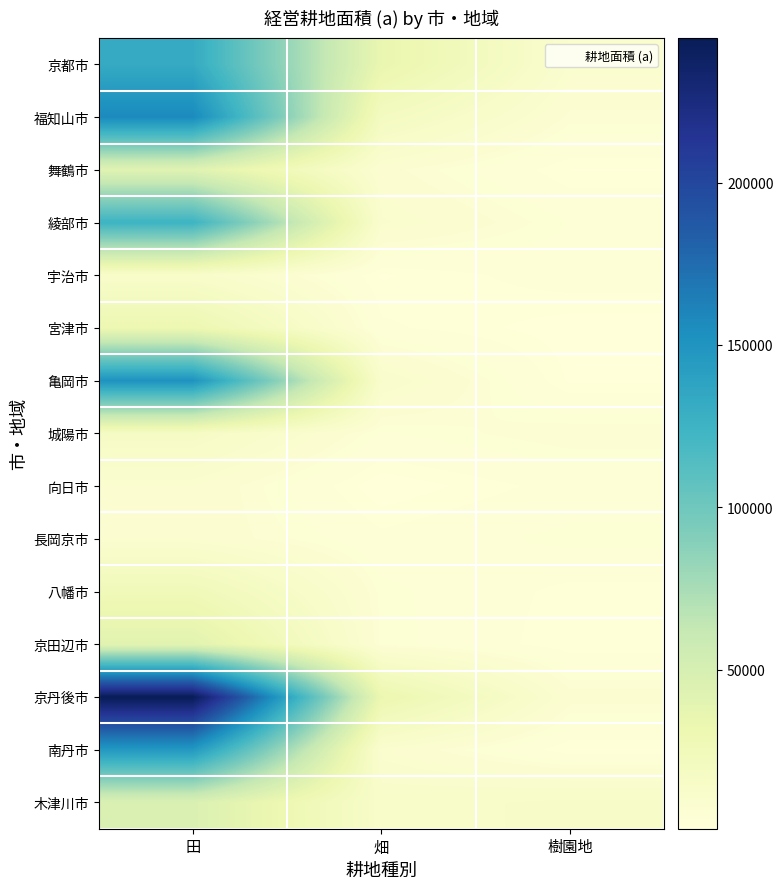

What is the maximum value shown in the chart?

244537